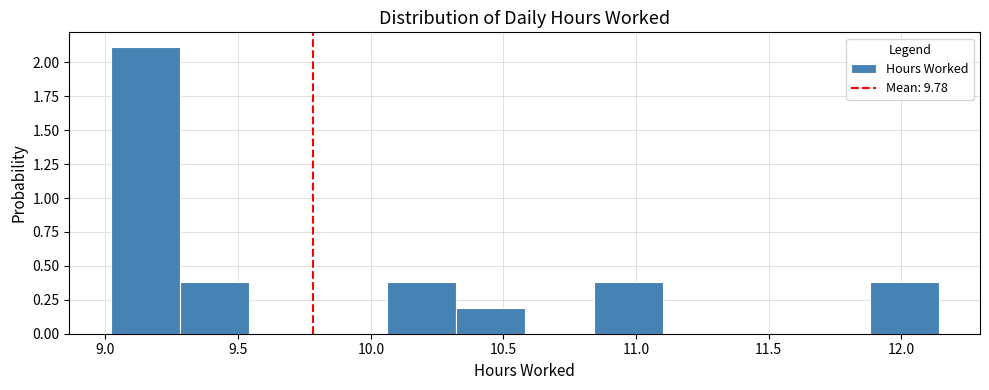

Reading left to right, list every bar in this chart as the range it spans on the x-axis followed by its height. Neither the bar edges nor the heights are printed on the chart, so give them approximately, as read against the axes.

9.02 to 9.28: 2.1
9.28 to 9.54: 0.4
9.54 to 9.80: 0
9.80 to 10.06: 0
10.06 to 10.32: 0.4
10.32 to 10.58: 0.2
10.58 to 10.84: 0
10.84 to 11.10: 0.4
11.10 to 11.36: 0
11.36 to 11.62: 0
11.62 to 11.88: 0
11.88 to 12.14: 0.4